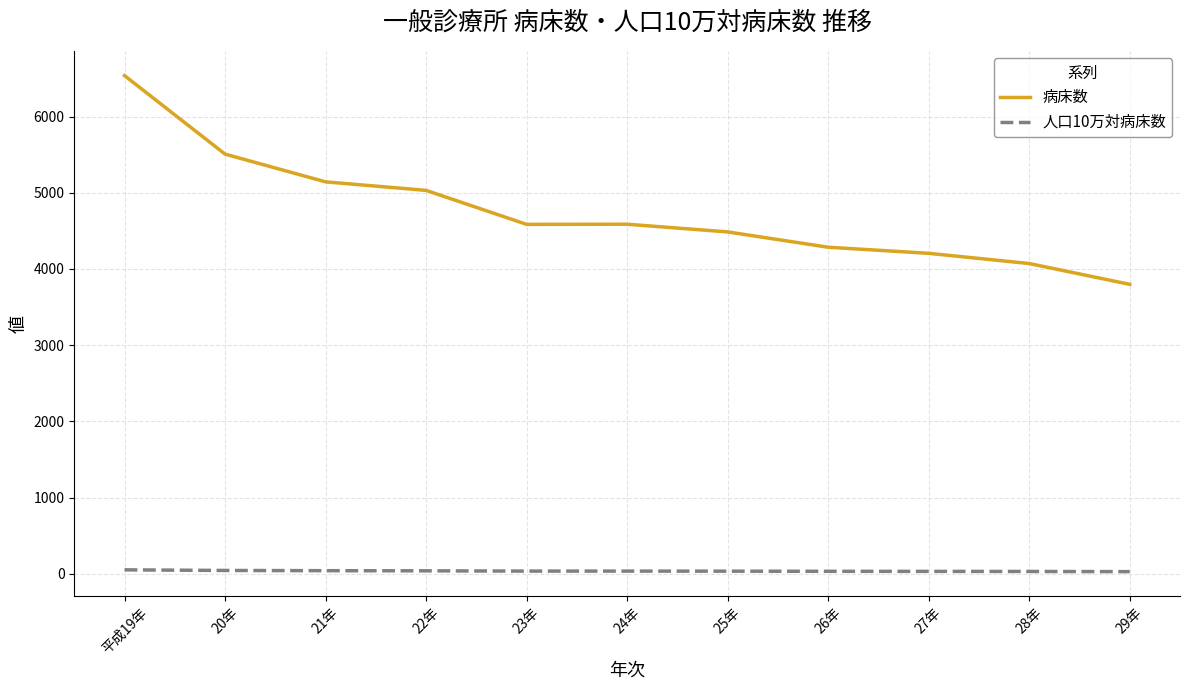

What is the sum of the 病床数 values at 27年 and 26年?

8490.0